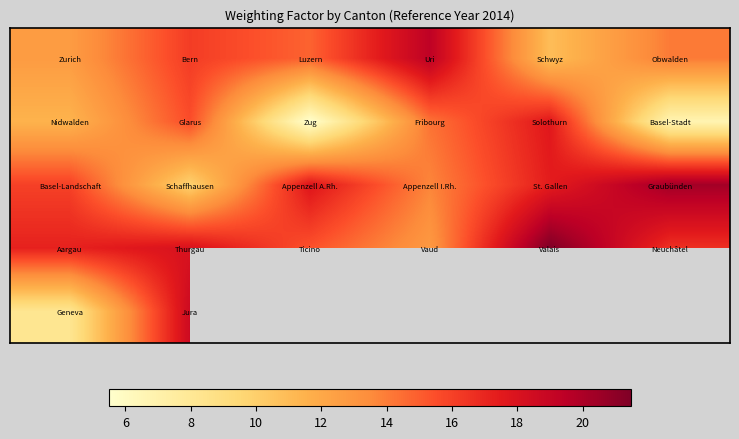

How many categories are shown in the chart?

6